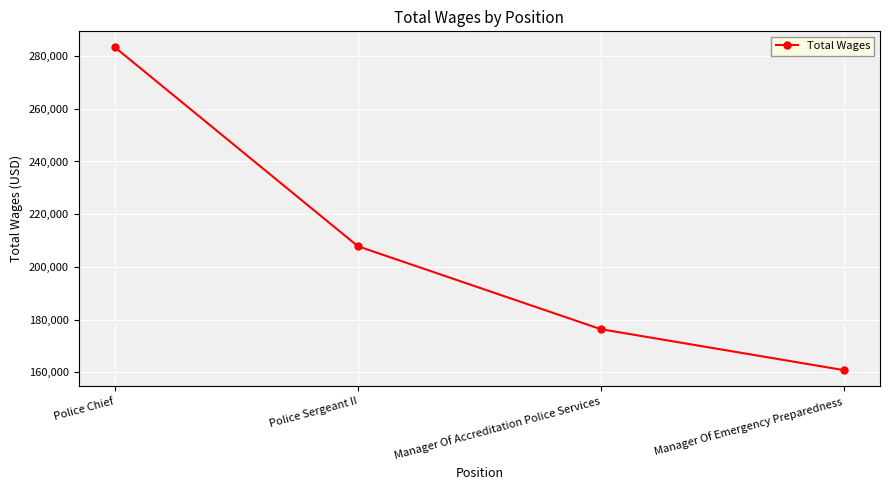

Count the values in the range 176361 to 283282.

3